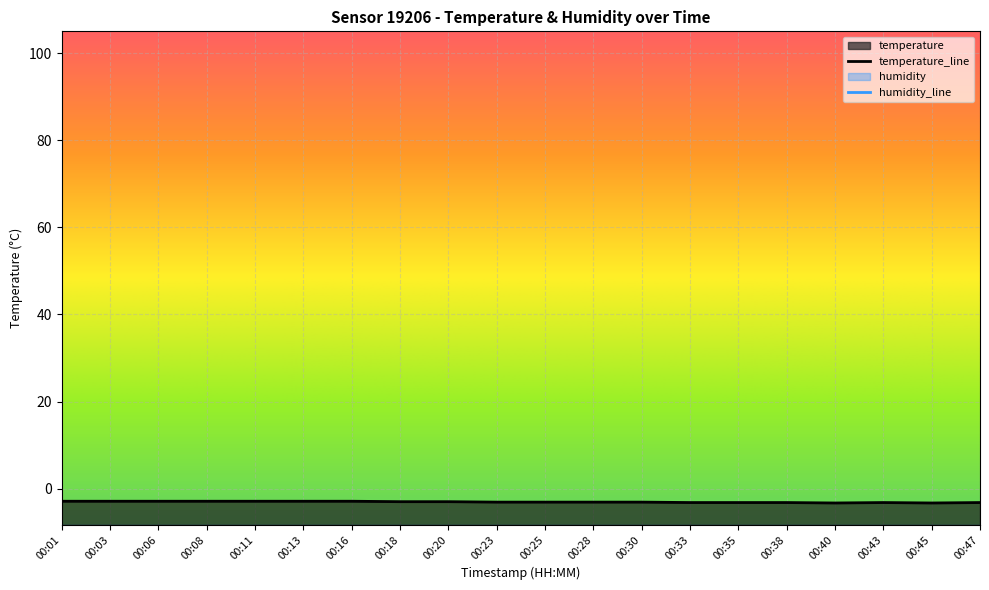

Rank the categories by value from highest to lowest.

00:01, 00:03, 00:06, 00:08, 00:11, 00:13, 00:16, 00:18, 00:20, 00:23, 00:25, 00:28, 00:30, 00:33, 00:35, 00:38, 00:43, 00:47, 00:40, 00:45